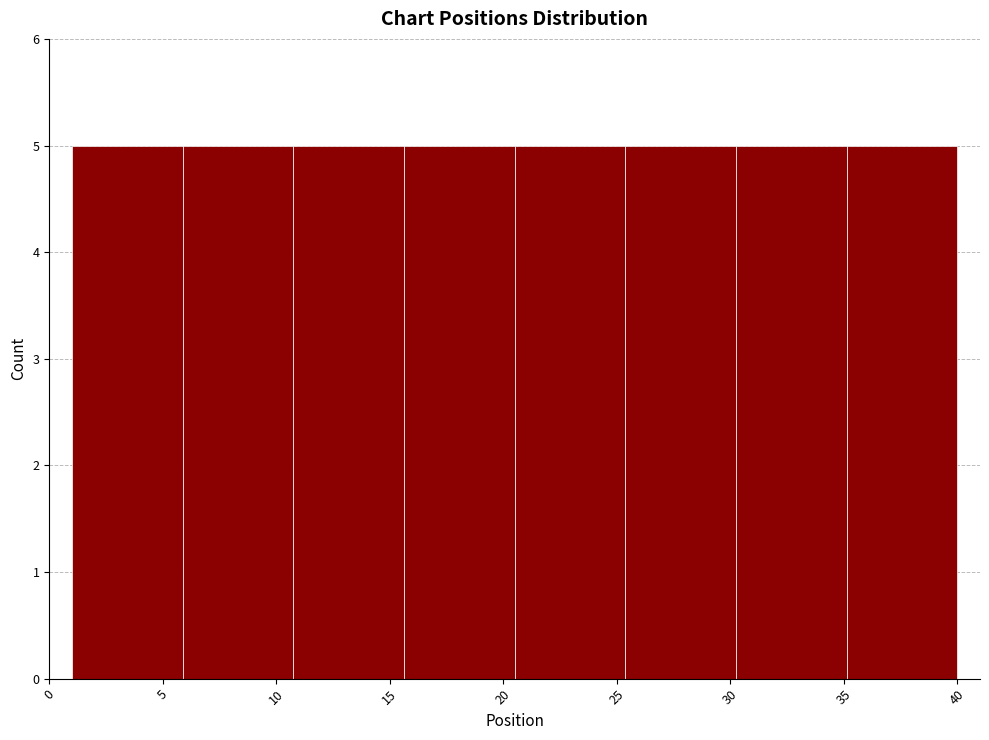

Reading left to right, list every bar in this chart as the range it spans on the x-axis followed by its height. Neither the bar edges nor the heights are printed on the chart, so give them approximately, as read against the axes.

1.0 to 6.0: 5
6.0 to 11.0: 5
11.0 to 15.5: 5
15.5 to 20.5: 5
20.5 to 25.5: 5
25.5 to 30.5: 5
30.5 to 35.0: 5
35.0 to 40.0: 5